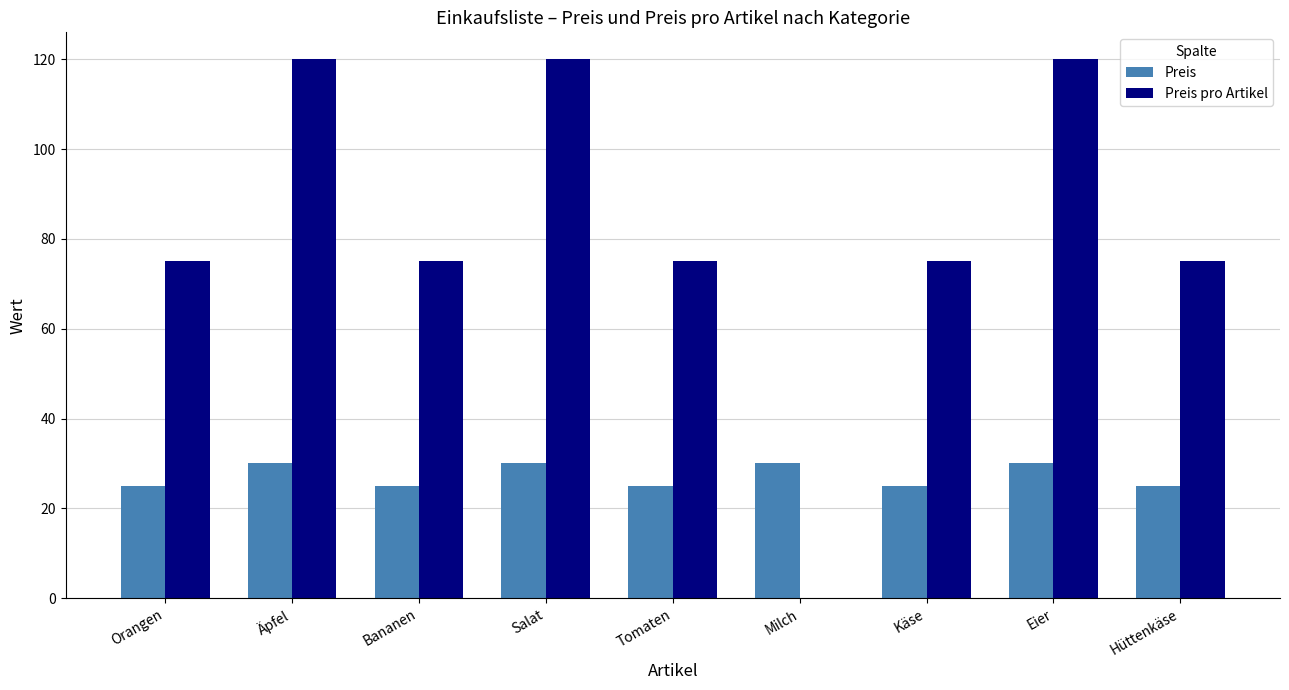

Which series has the widest spread of values?

Preis pro Artikel